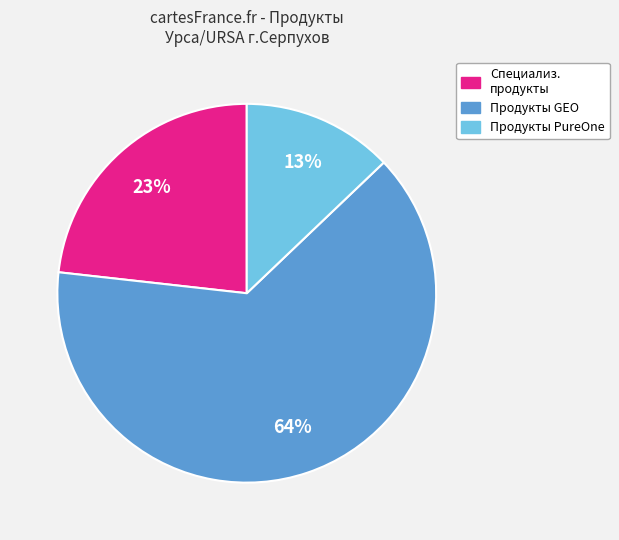

Does any single category account for the majority?

Yes